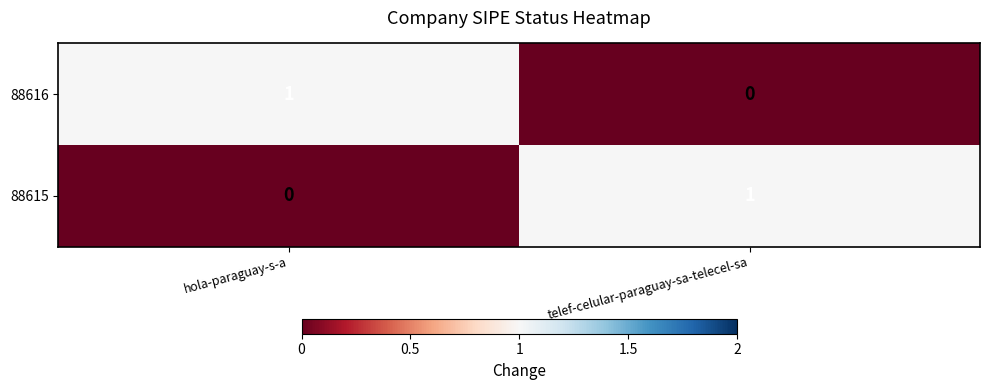

At which label is 88616 closest to 0?

telef-celular-paraguay-sa-telecel-sa